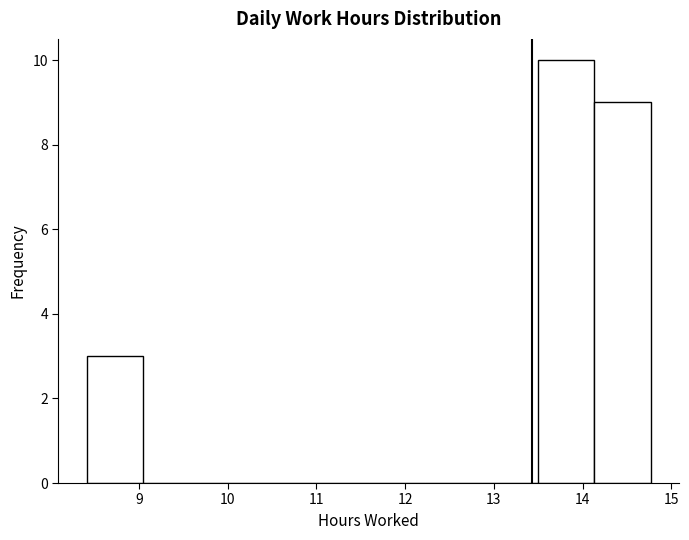

Reading left to right, list every bar in this chart as the range it spans on the x-axis followed by its height. Neither the bar edges nor the heights are printed on the chart, so give them approximately, as read against the axes.

8.4 to 9.0: 3
9.0 to 9.7: 0
9.7 to 10.3: 0
10.3 to 11.0: 0
11.0 to 11.6: 0
11.6 to 12.2: 0
12.2 to 12.9: 0
12.9 to 13.5: 0
13.5 to 14.1: 10
14.1 to 14.8: 9